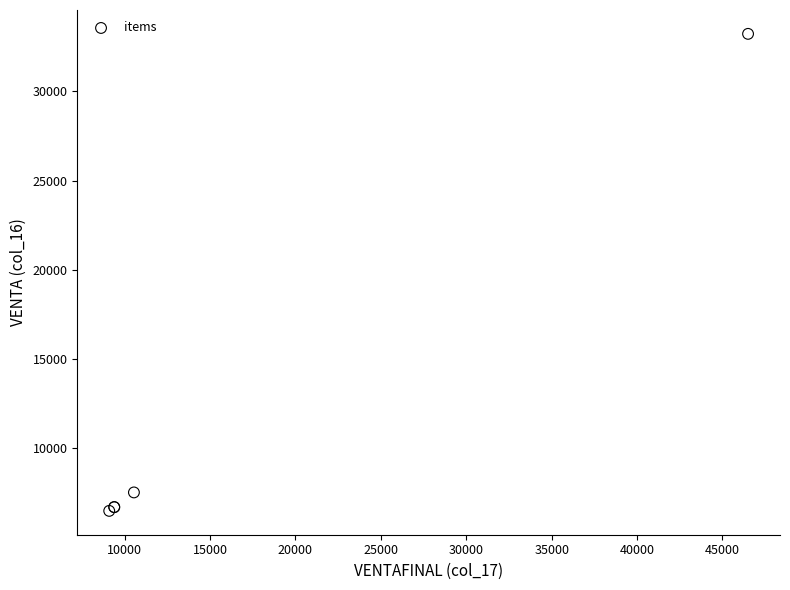

What Y value in the scatter plot is closest to 19856?

7533